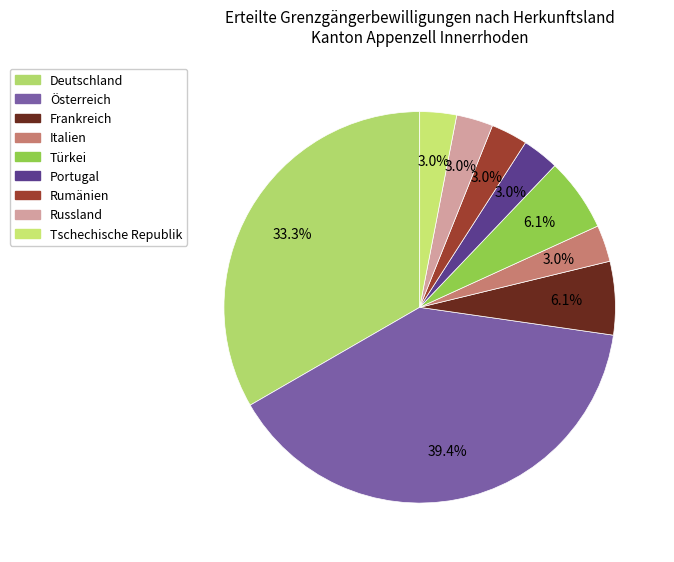

Is it true that Russland is 3% of the pie?

True